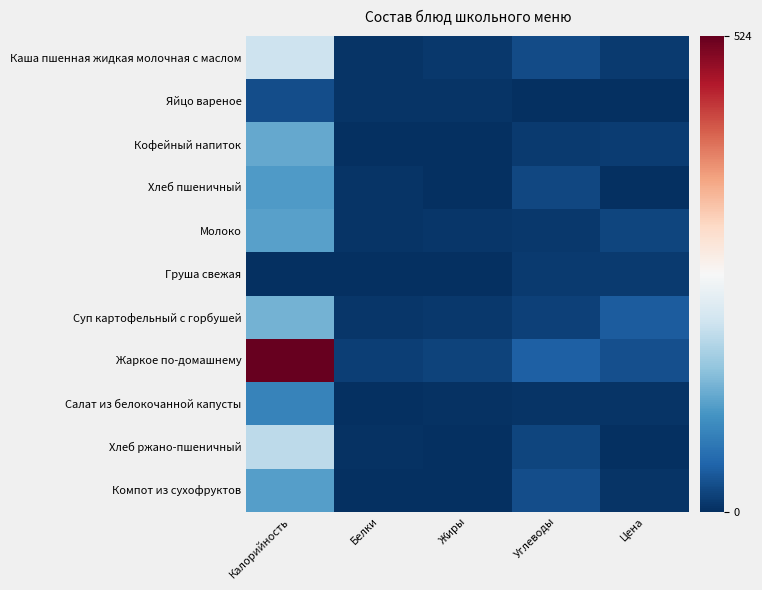

What is the greatest value displayed?

524.0